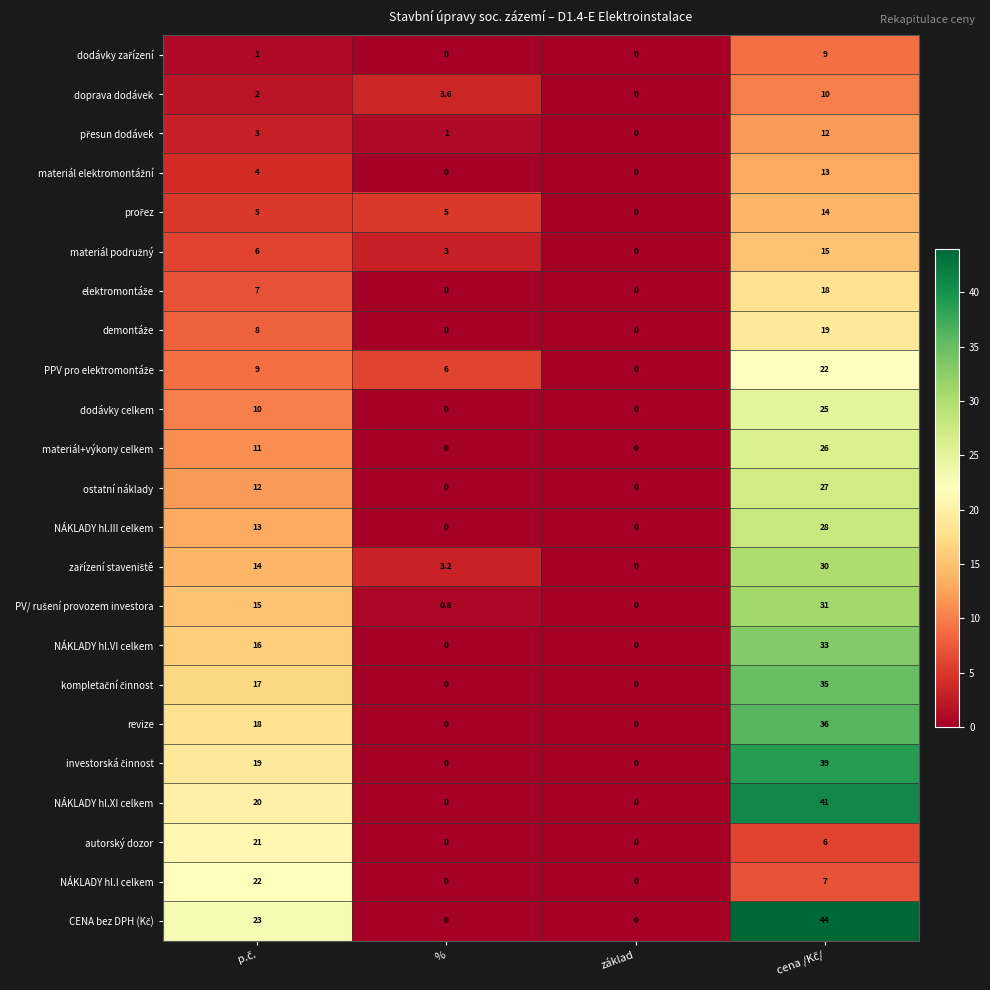

What is the difference between the maximum and minimum values in the materiál+výkony celkem series?

26.0